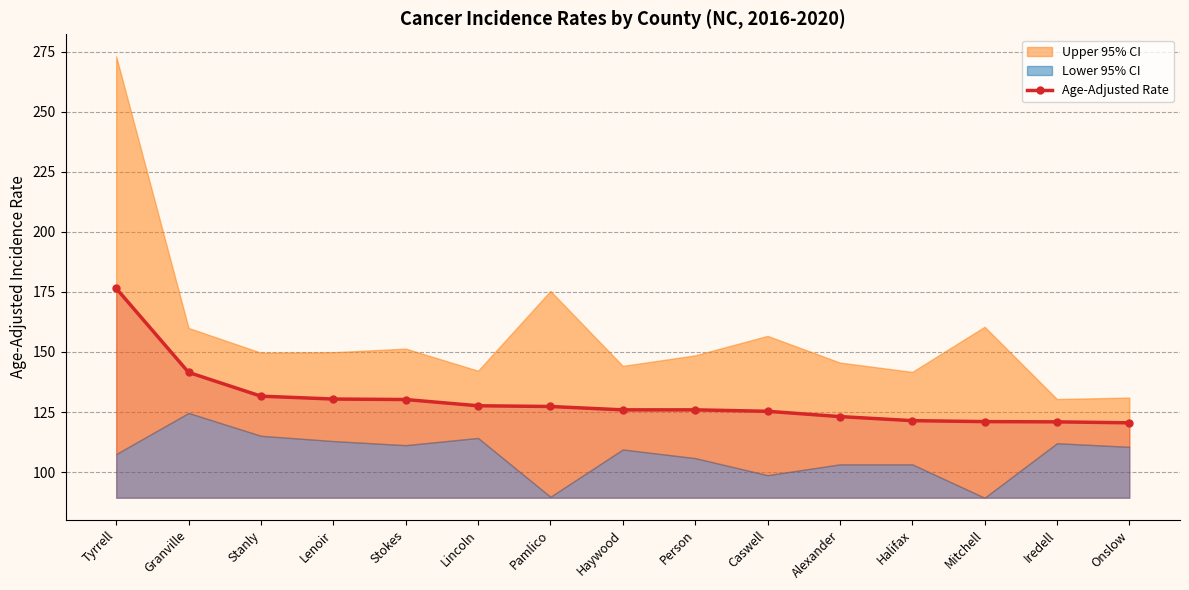

What is the label of the 10th point from the right?

Lincoln